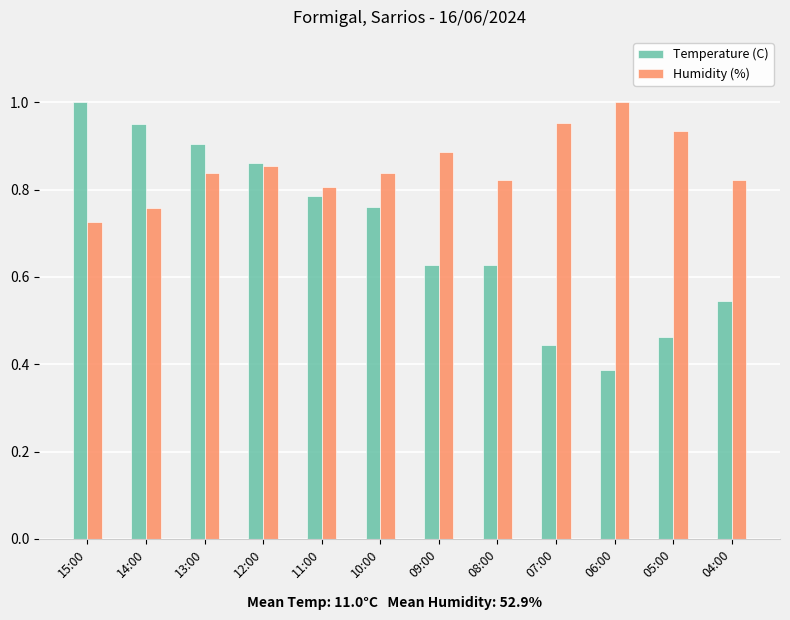

Rank the series at 06:00 from highest to lowest value.

Humidity (%), Temperature (C)